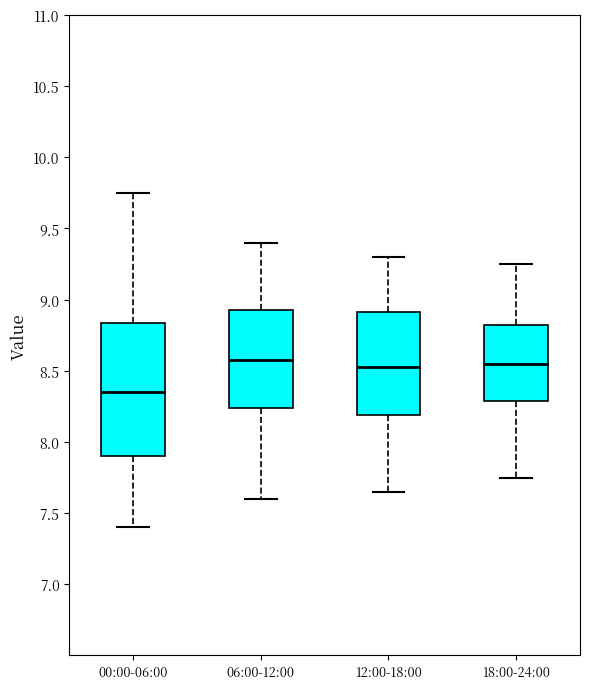

Where does the upper whisker of the box for 18:00-24:00 end on the y-axis? The values are not printed on the chart, so give them approximately, as read against the axis.

9.25